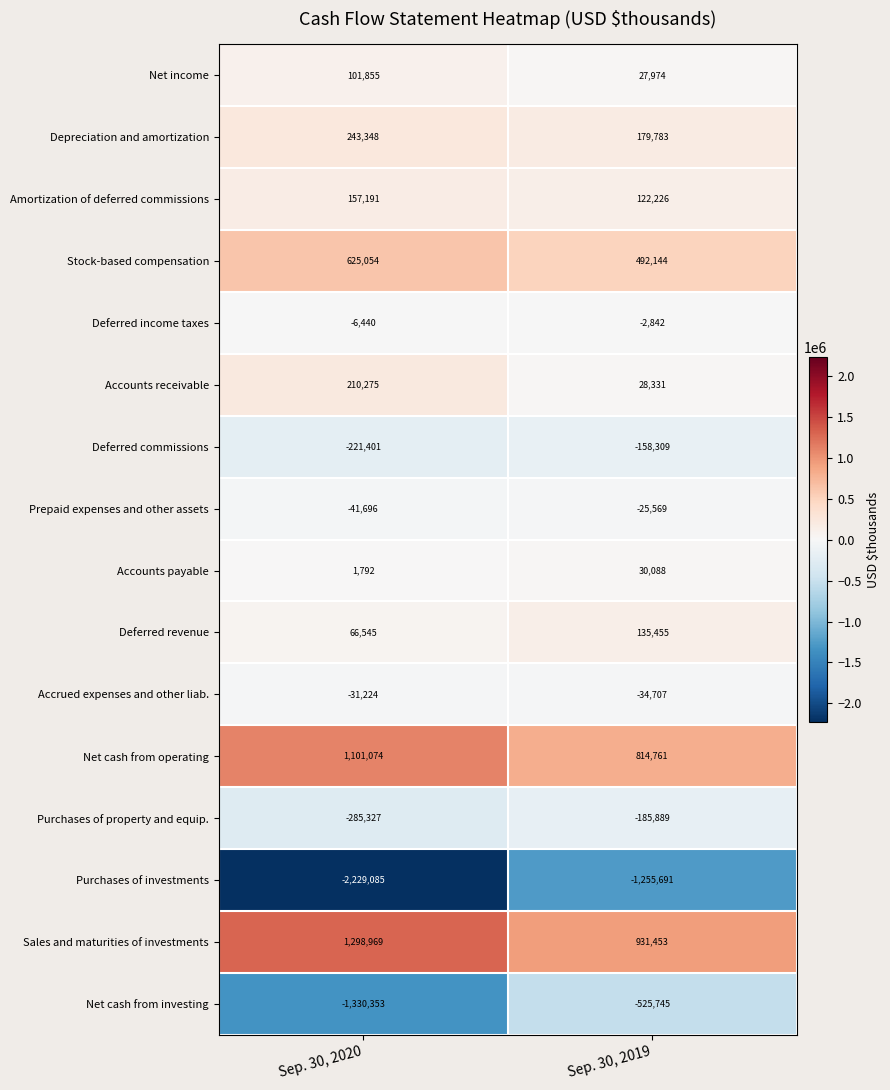

How many data points in Purchases of investments are less than -1255691?

1